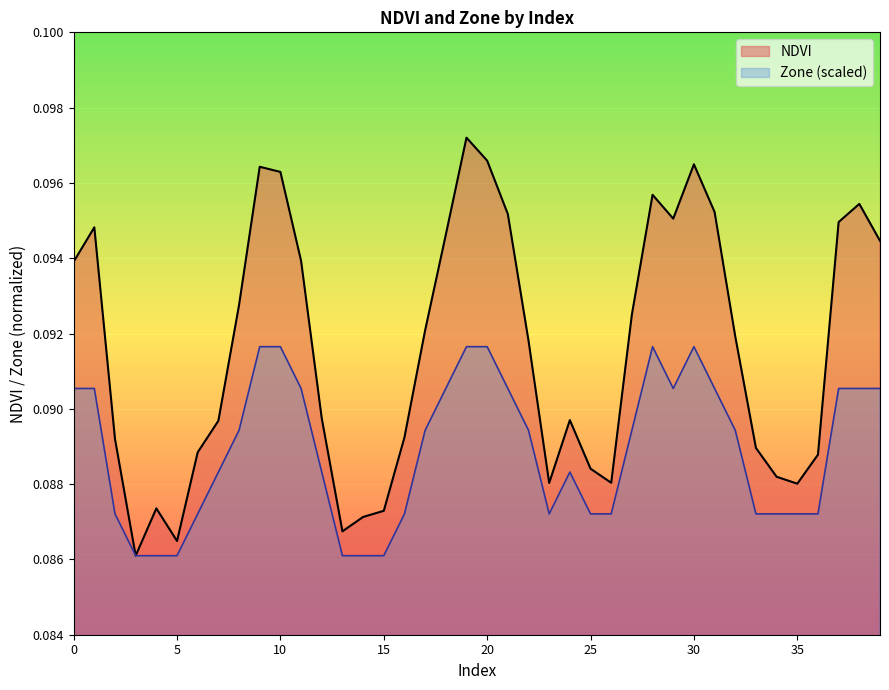

What are all the series names shown in the legend?

NDVI, Zone (scaled)